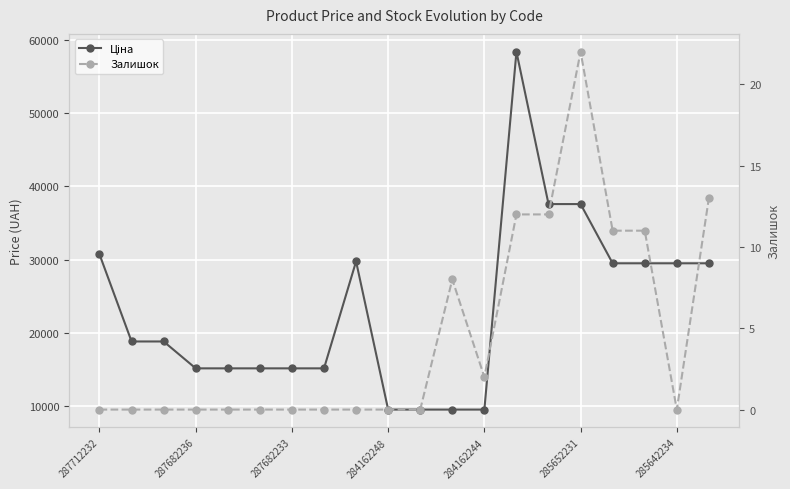

What is the maximum value for Ціна?

58426.5